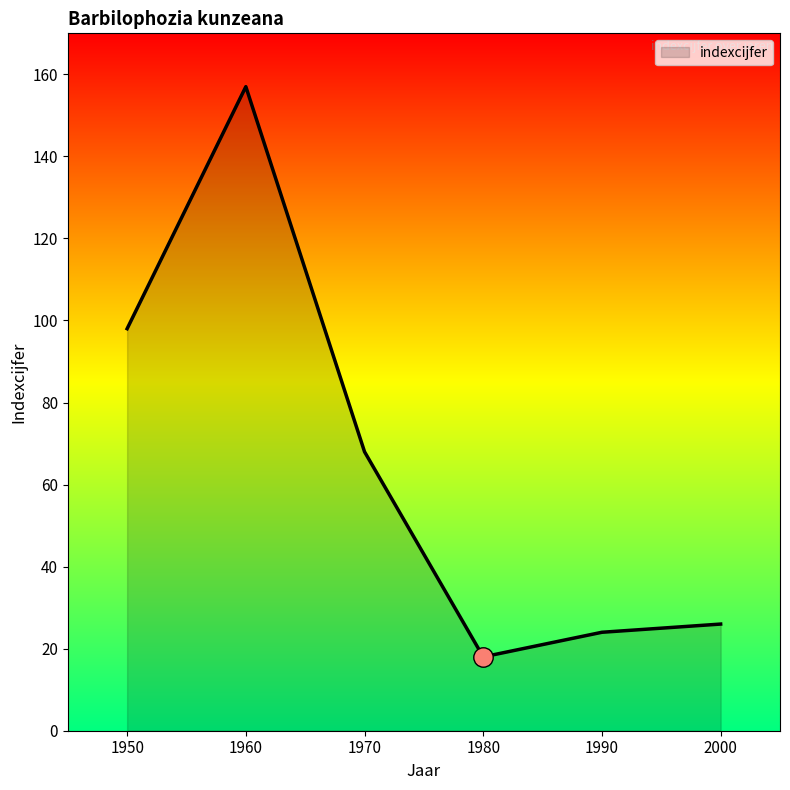

At which category does the data reach its first local peak?

1960